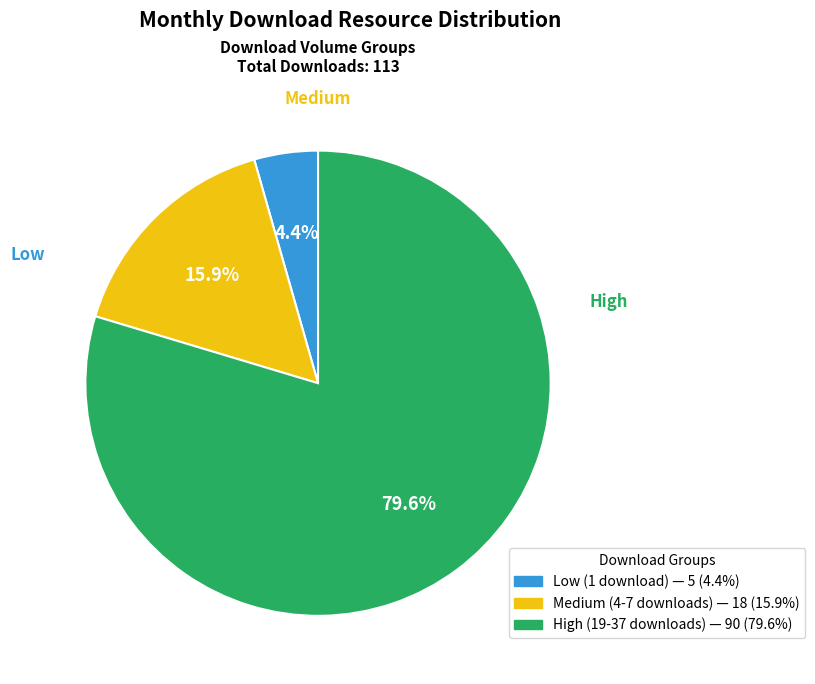

Is there a majority slice in this chart?

Yes